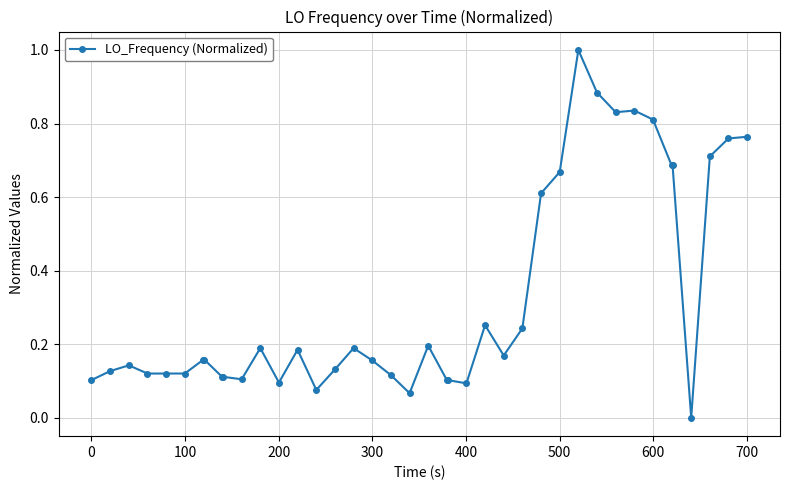

What is the greatest value displayed?

1.0